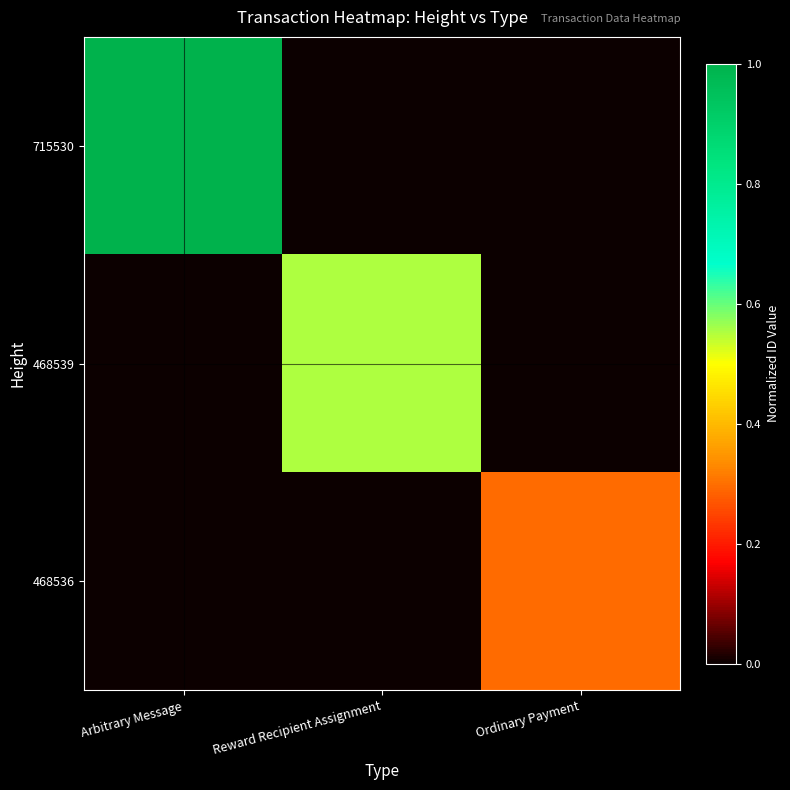

Rank the series by their average value, from lowest to highest.

468536, 468539, 715530